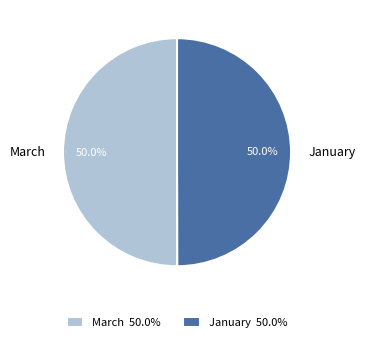

To the nearest percent, what percentage of the pie is January?

50%